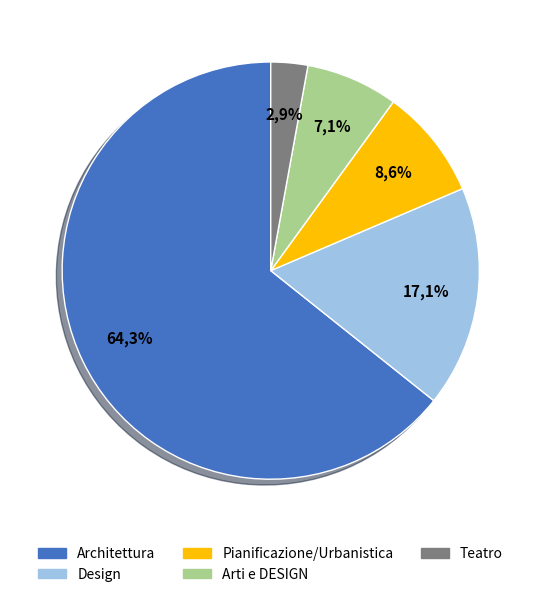

Which slice represents more than half of the pie?

Architettura